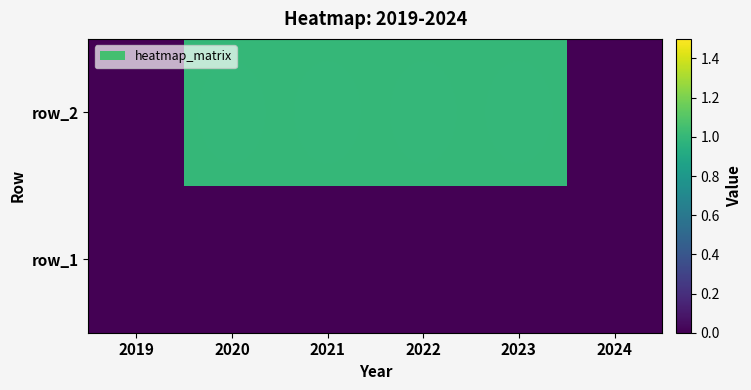

List the series in order of their peak value, lowest first.

row_1, row_2